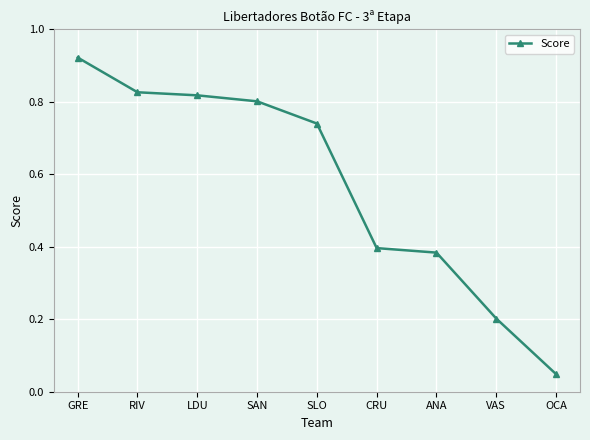

Is it true that the value at LDU is 0.3?

False